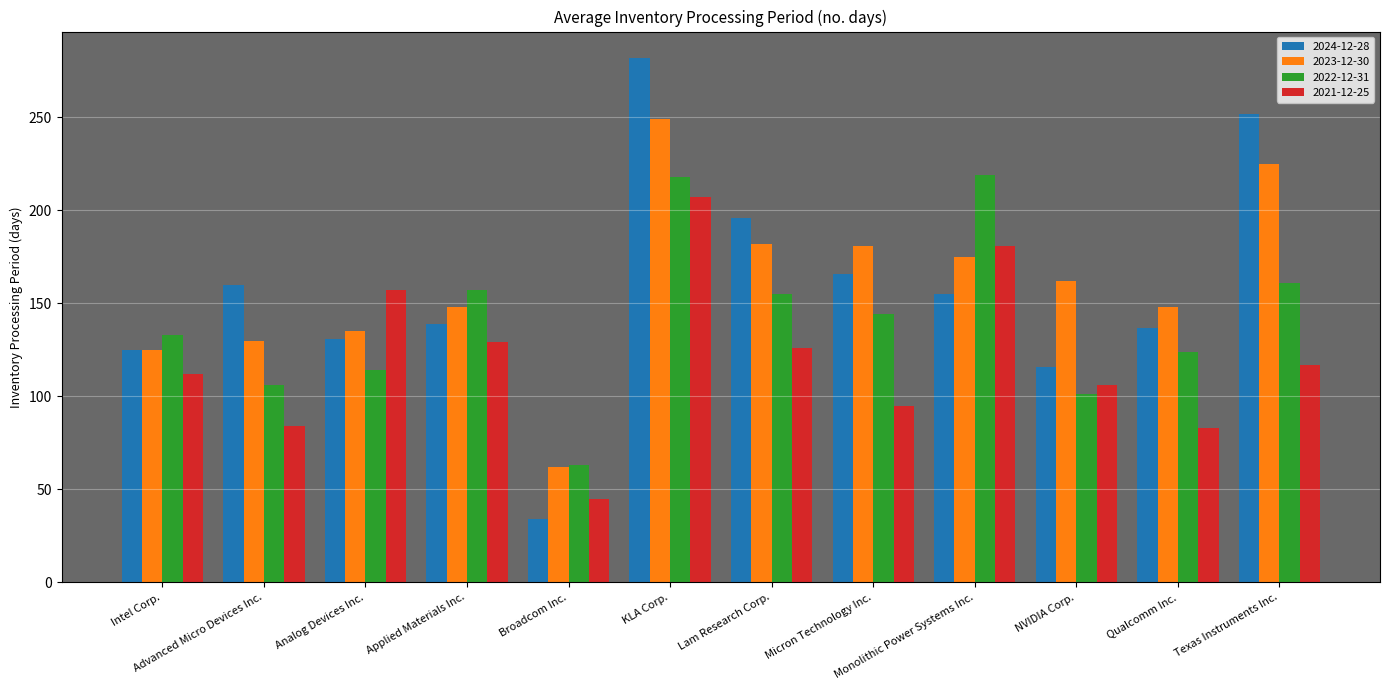

At which label does 2023-12-30 reach its minimum?

Broadcom Inc.